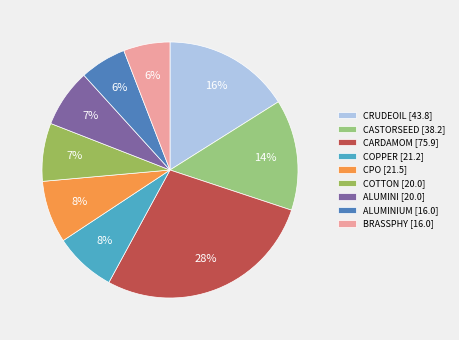

Which slice is the largest?

CARDAMOM [75.9]